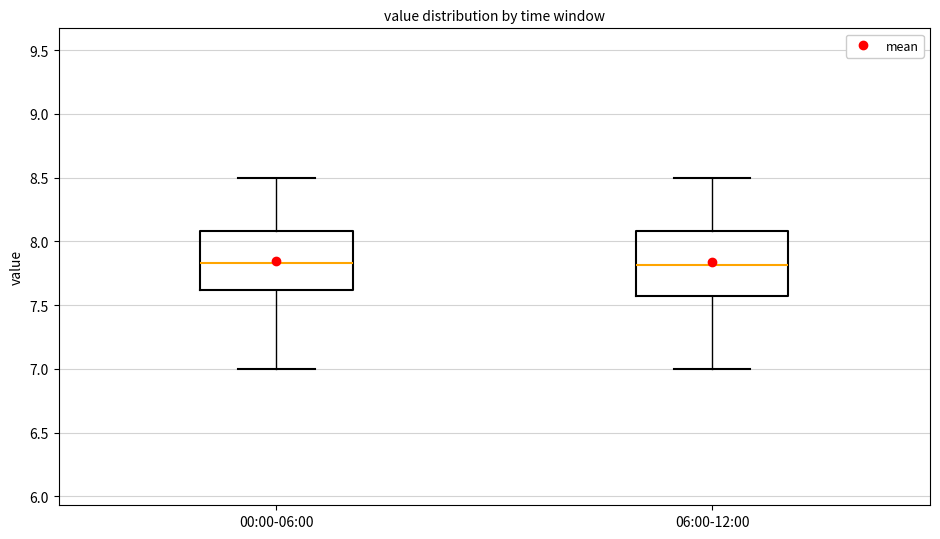

Where does the lower whisker of the box for 06:00-12:00 end on the y-axis? The values are not printed on the chart, so give them approximately, as read against the axis.

7.00